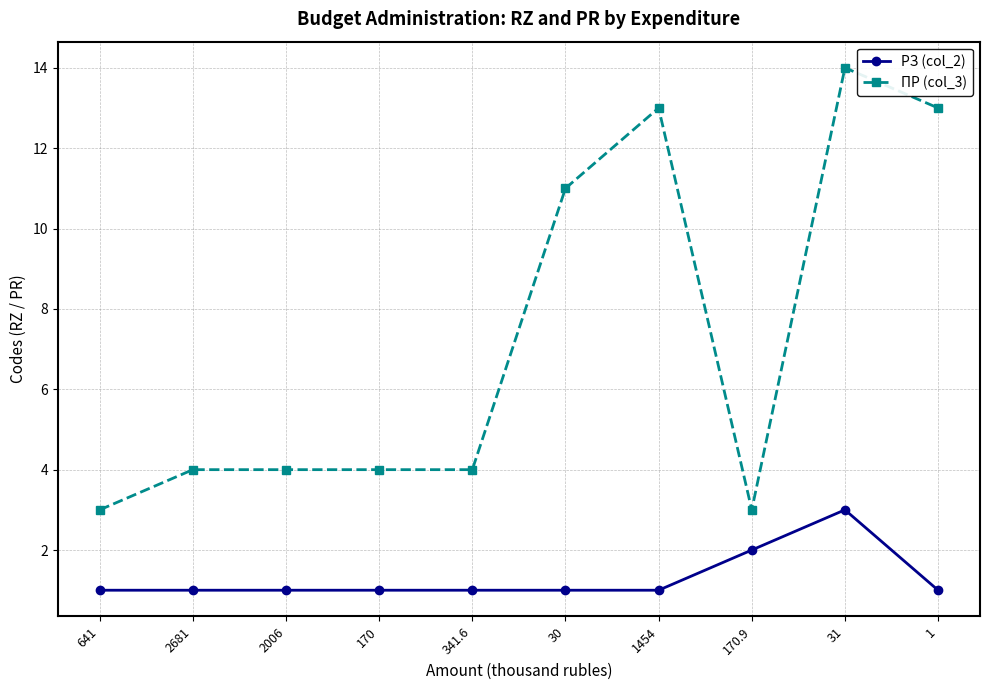

What is the sum of the ПР (col_3) values at 2681 and 31?

18